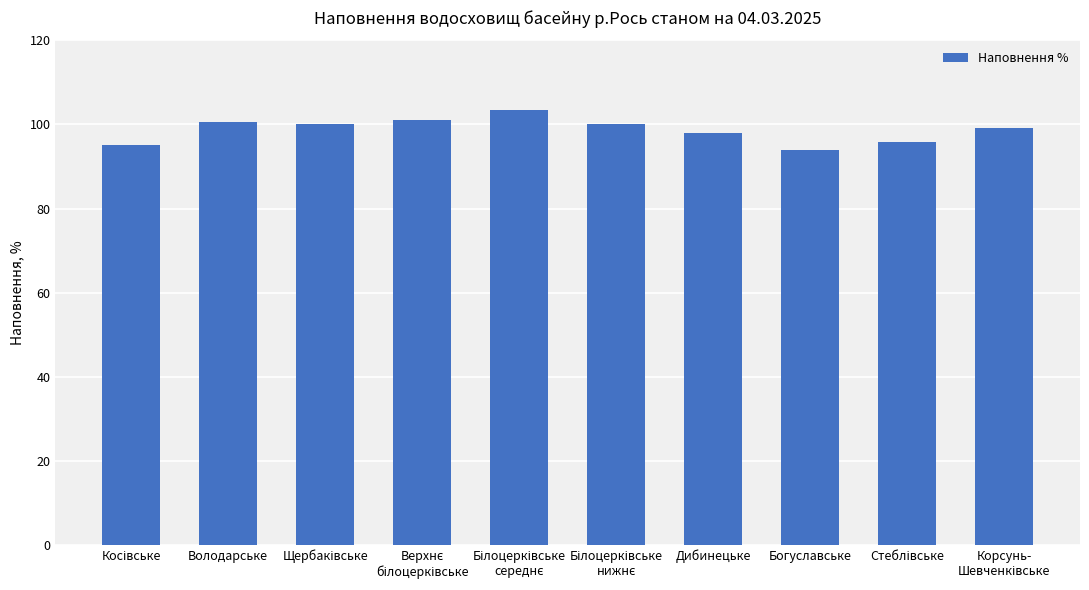

Is it true that the value at Володарське is 100.7?

True